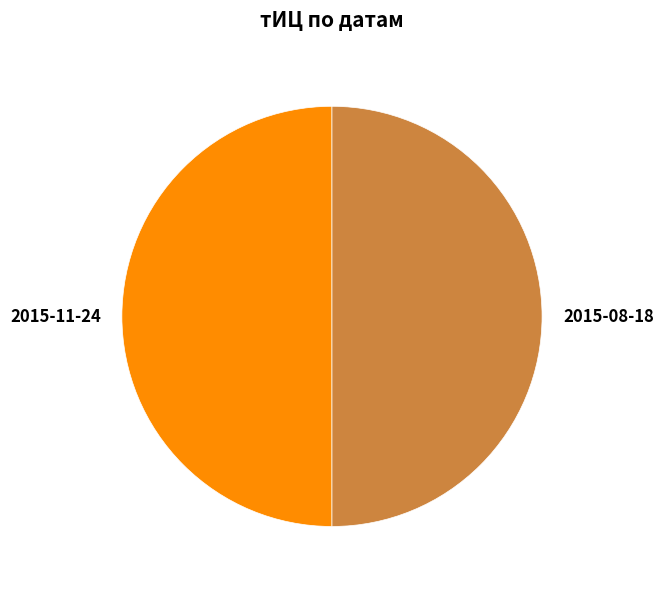

Approximately how many times larger is the value at 2015-08-18 compared to 2015-11-24?

1.0